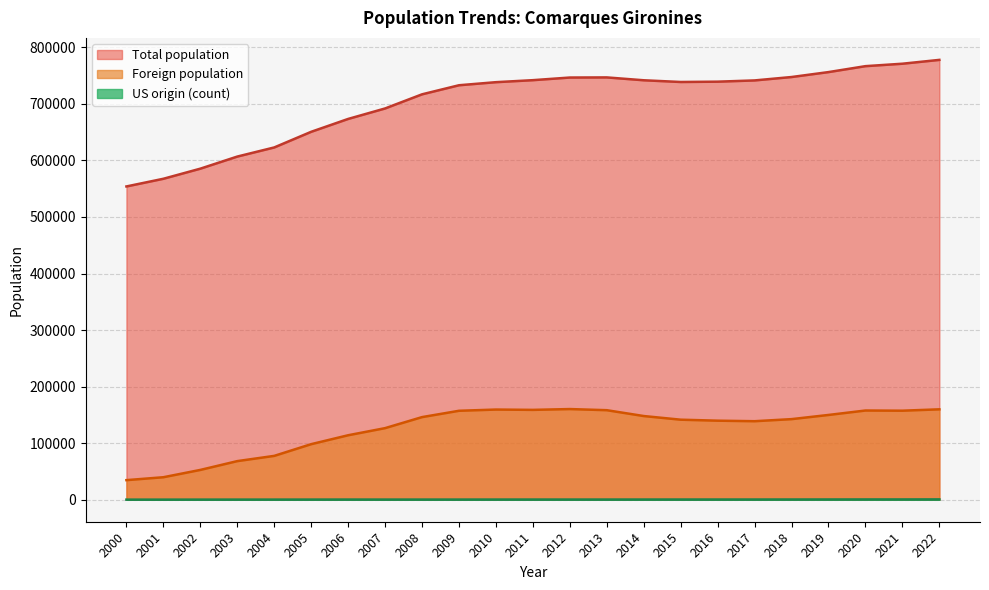

The Total population series shows 741724 at 2014. True or false?

True